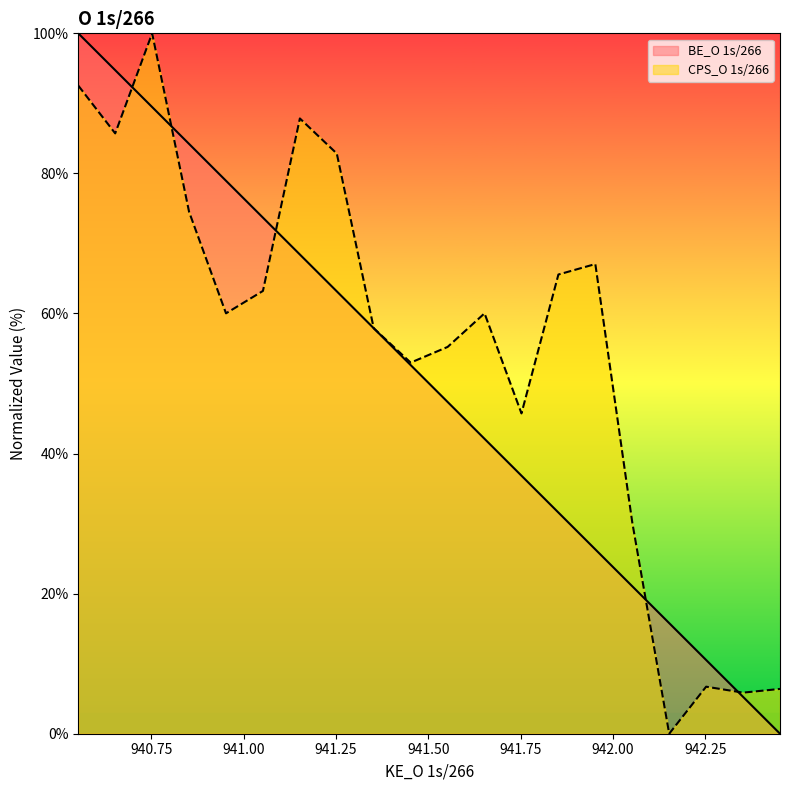

Which category has the lowest value in the BE_O 1s/266 series?

942.452